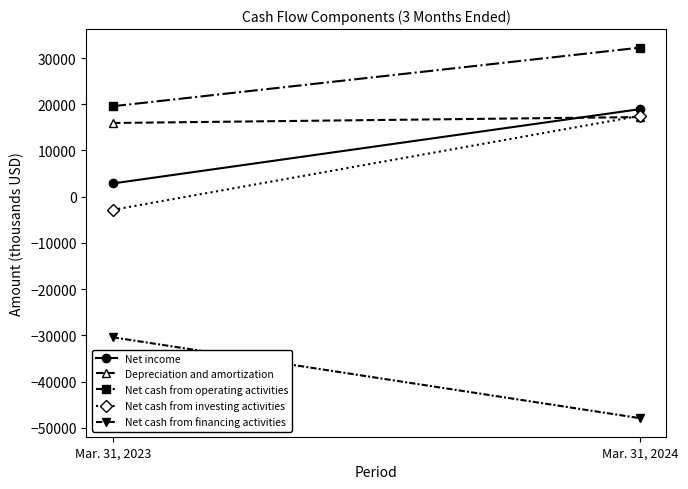

How many lines are shown in the chart?

5